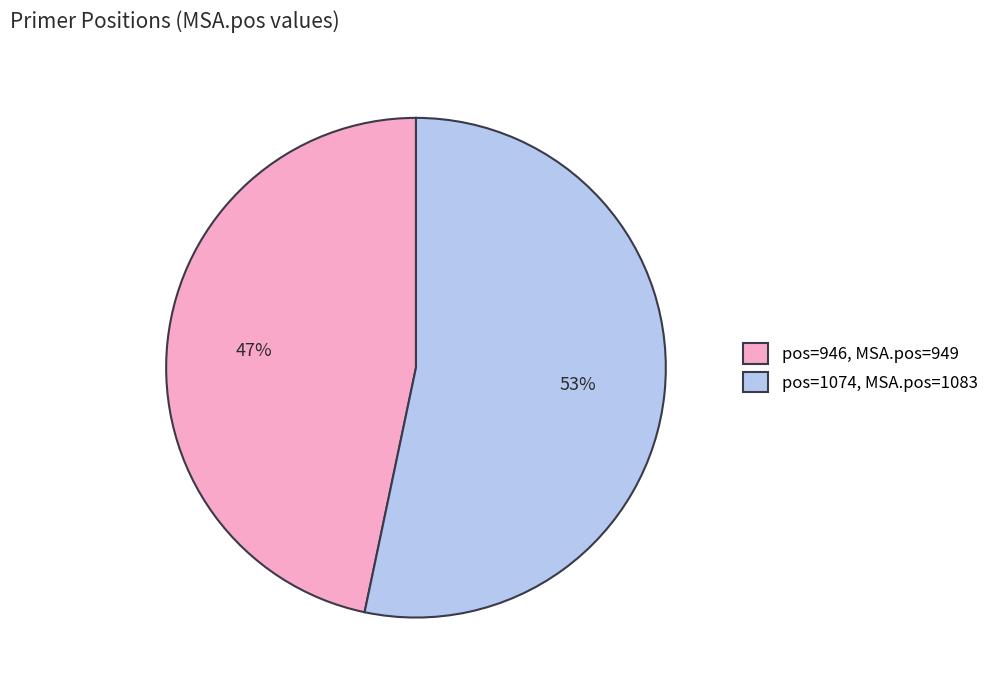

Do pos=1074, MSA.pos=1083 and pos=946, MSA.pos=949 together represent more than half of the pie?

Yes